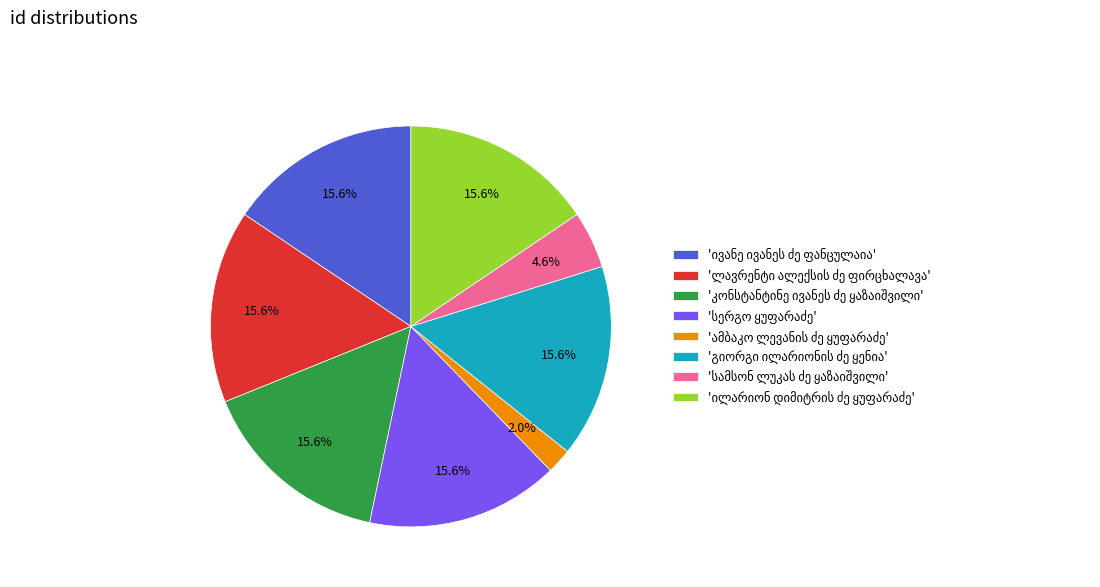

Is there a majority slice in this chart?

No